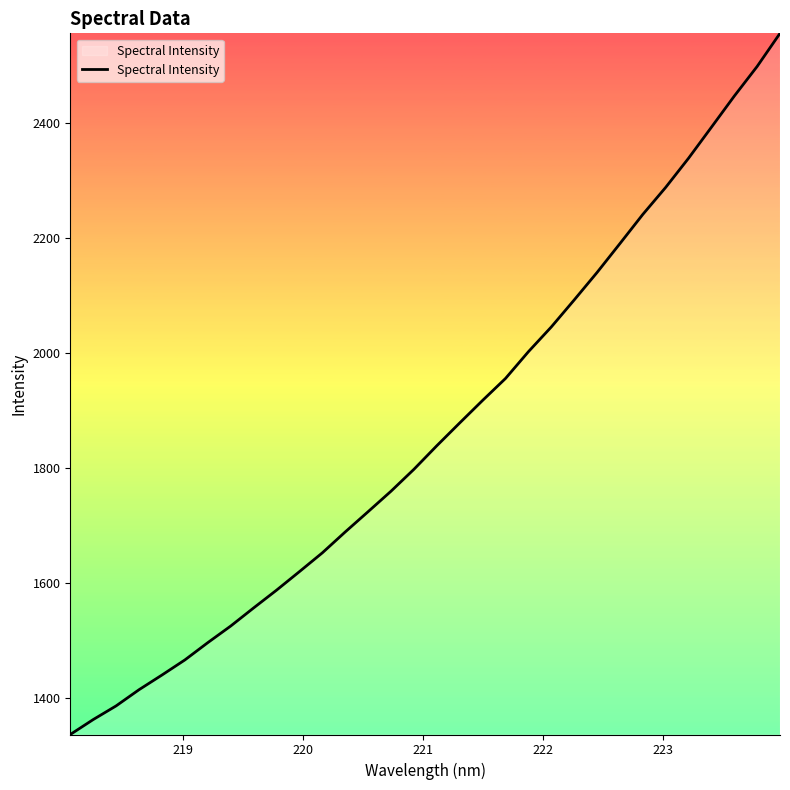

What is the greatest value displayed?

2555.7